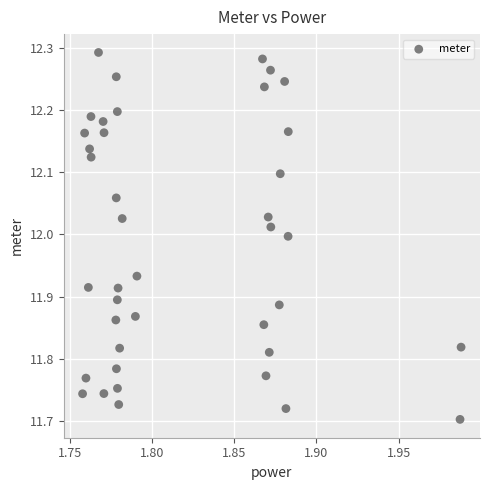

What is the range of Y values (max minus min)?

0.6